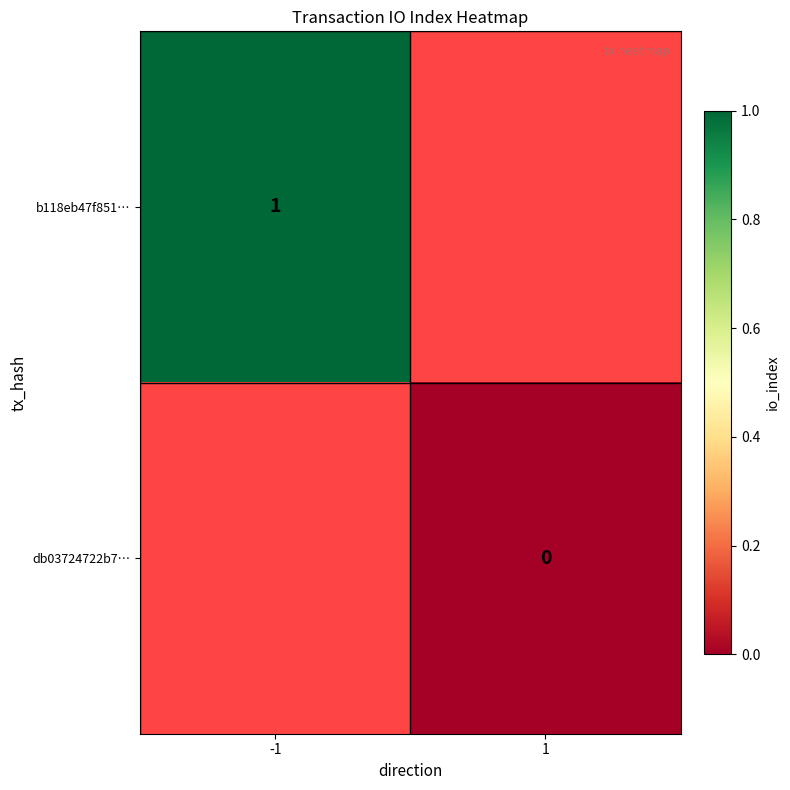

Is the value of db03724722b7… at 1 greater than the value of b118eb47f851… at -1?

No